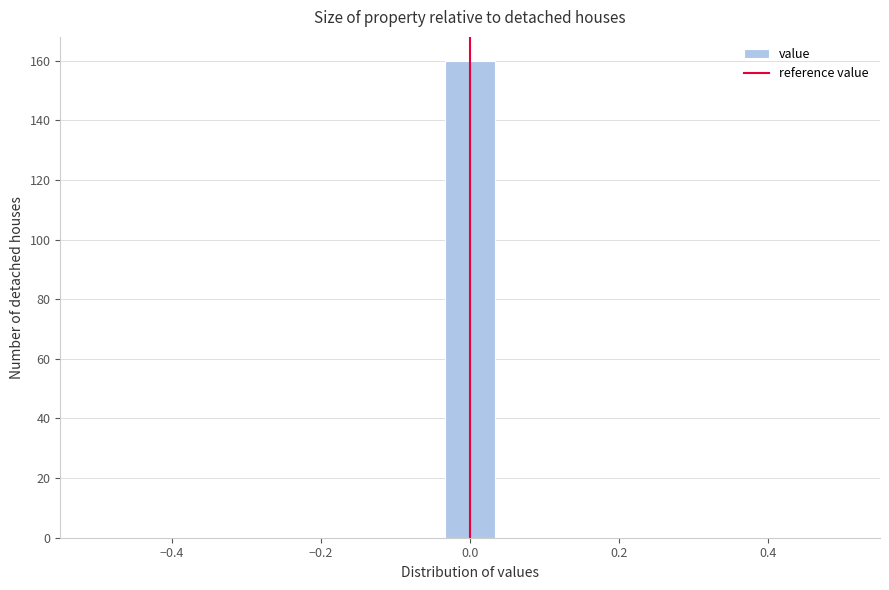

Read against the x-axis, roughly where is the centre of the tallest bar?

0.00